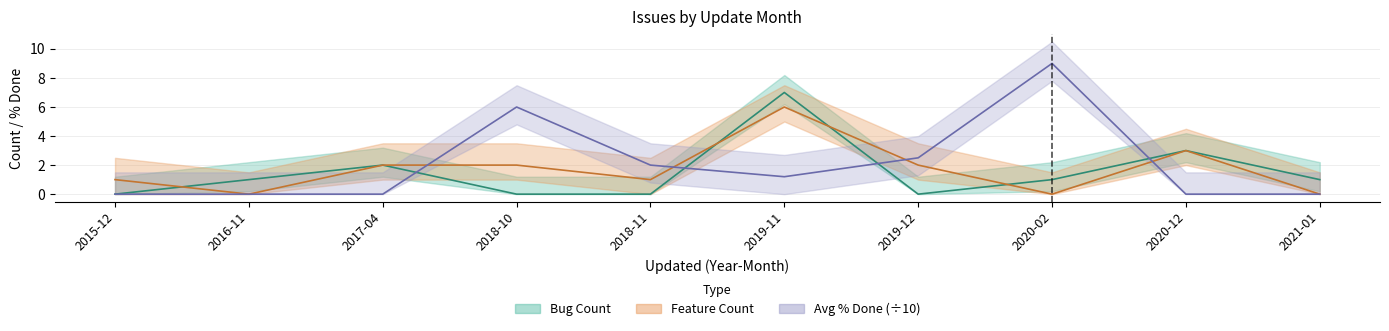

How many times do Avg % Done and Bug Count cross each other?

4